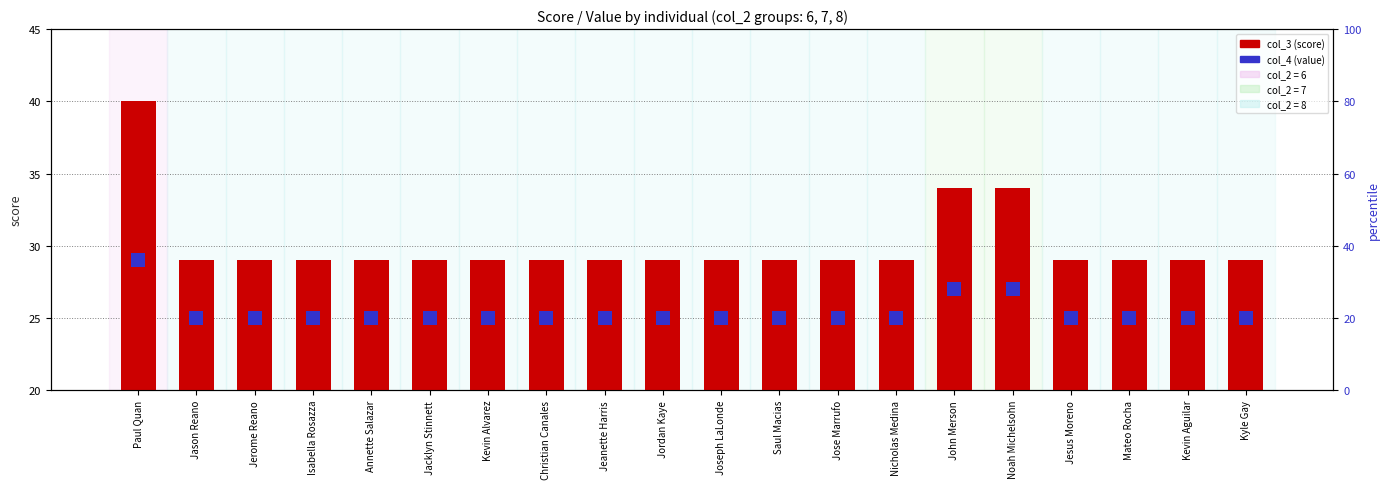

At Paul Quan, list the series in order from largest to smallest.

col_3 (score), col_4 (value)